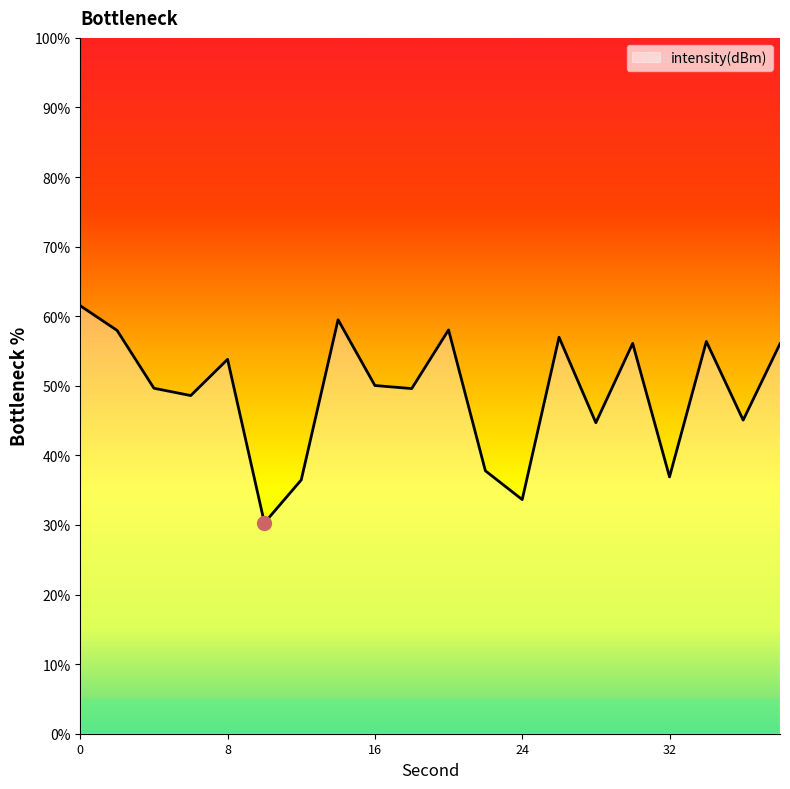

What is the minimum value shown in the chart?

30.3